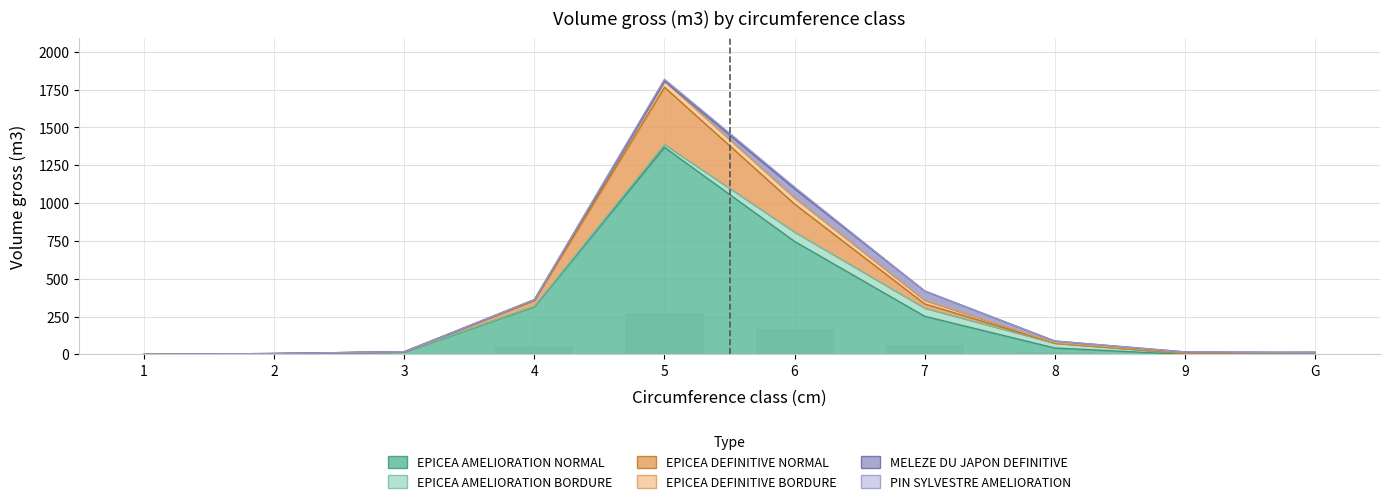

Count the number of categories in the chart.

10